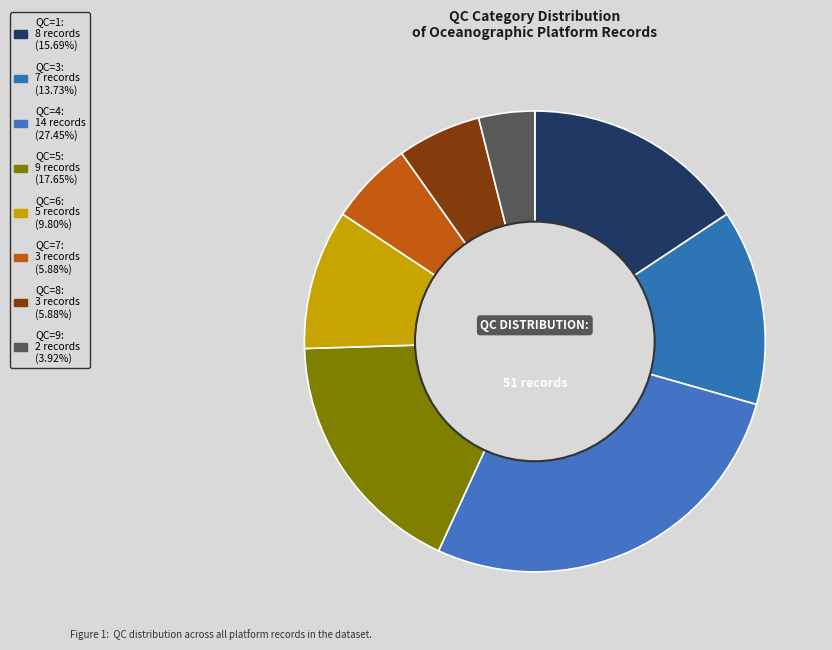

To the nearest percent, what is the average slice percentage?

12%